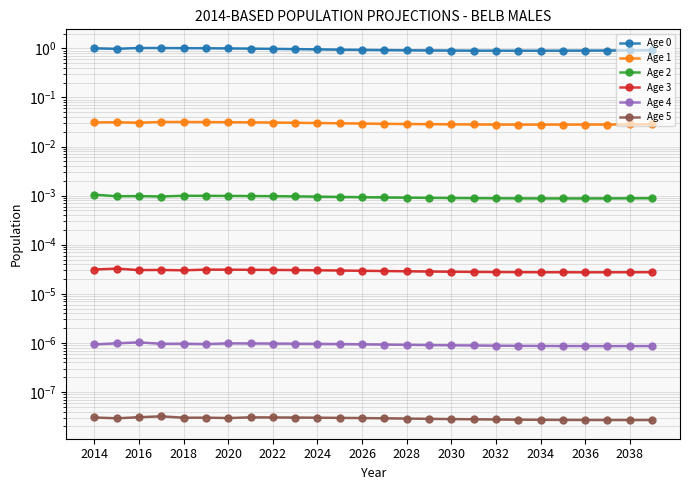

Which series has the largest range (max minus min)?

Age 0